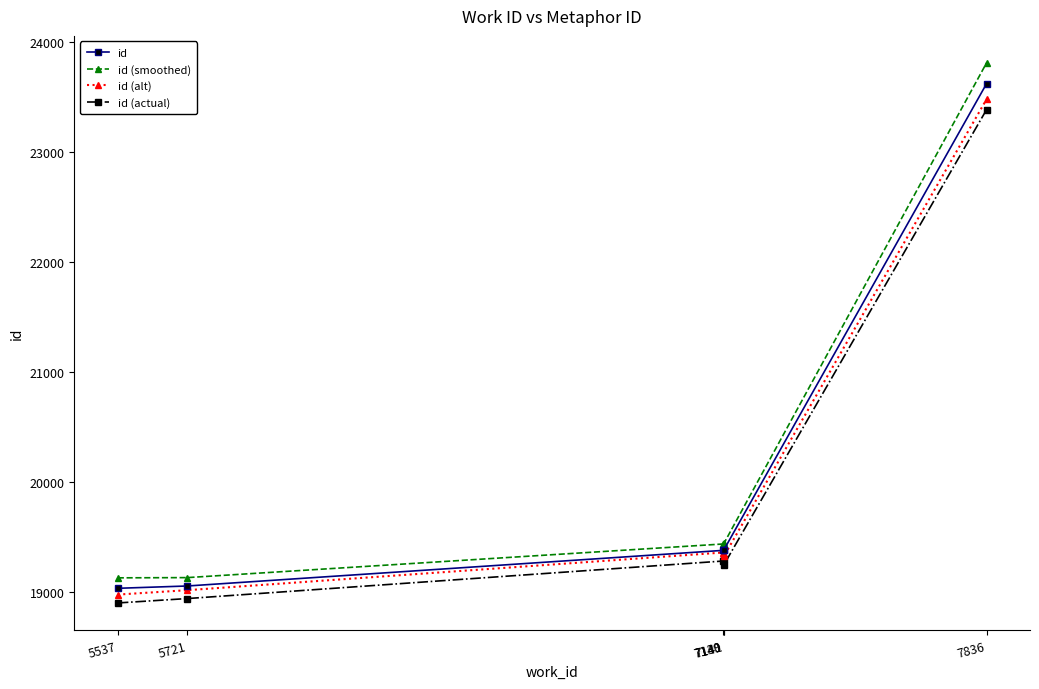

Which series has the largest range (max minus min)?

id (smoothed)